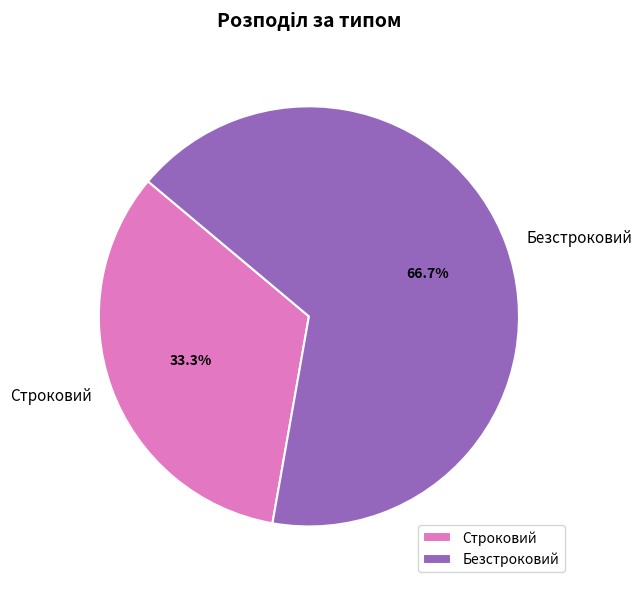

To the nearest percent, what is the average slice percentage?

50%